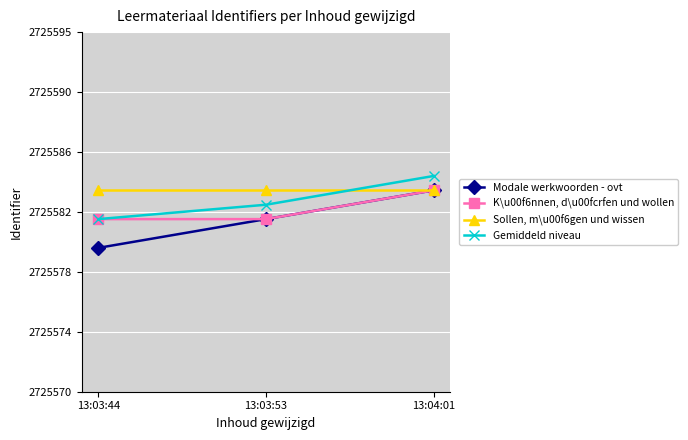

At how many categories does at least one series exceed 2725584?

1